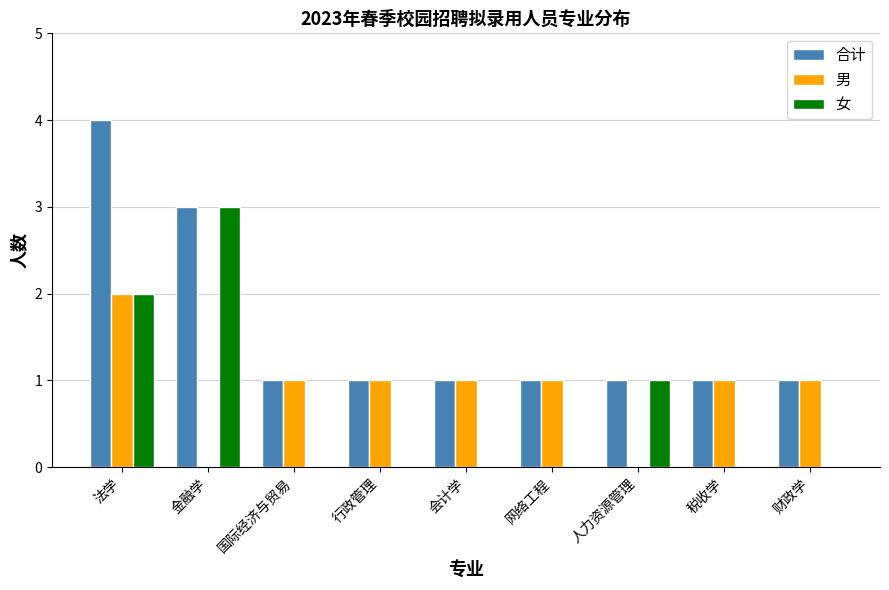

What is the sum of all 女 values?

6